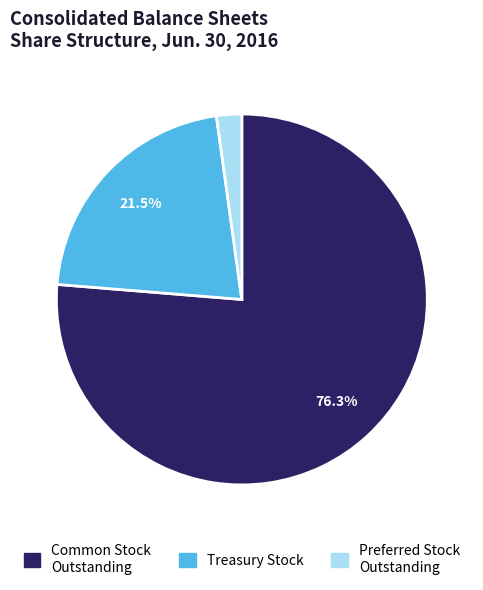

Is there any slice that represents more than half of the pie?

Yes